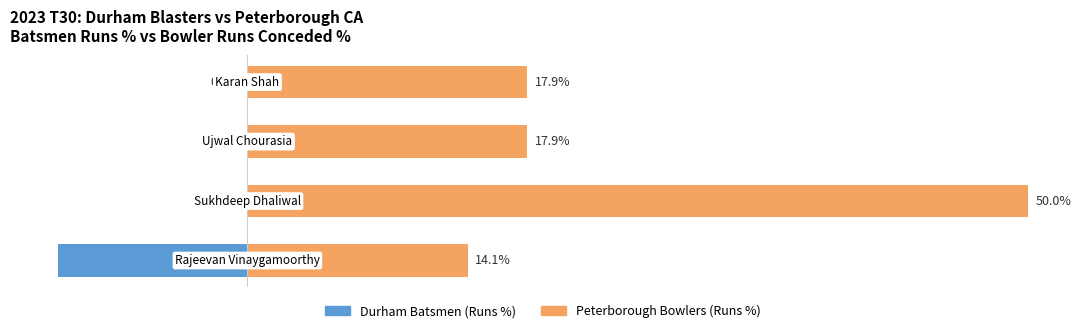

True or false: Durham Batsmen (Runs %) has a value of 0.0 at 3.

True